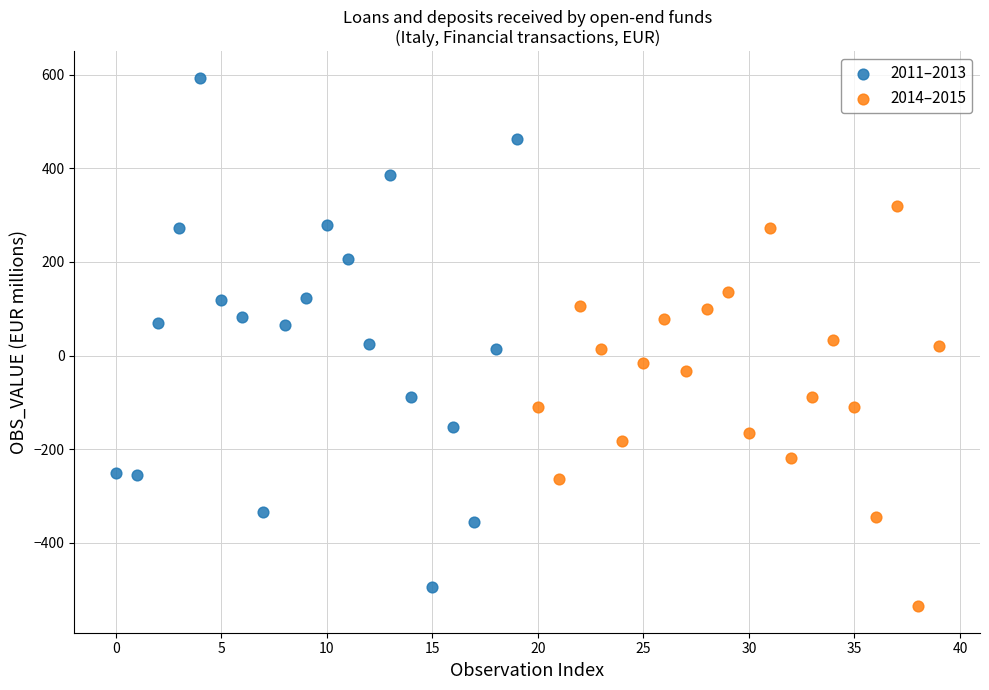

Which series has the largest Y range (max minus min)?

2011–2013